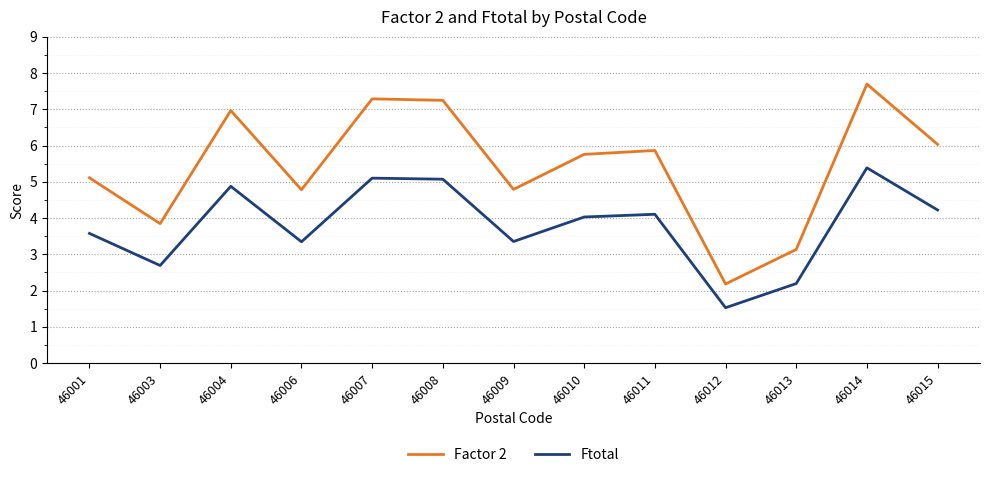

At which category is the sum across all series the highest?

46014